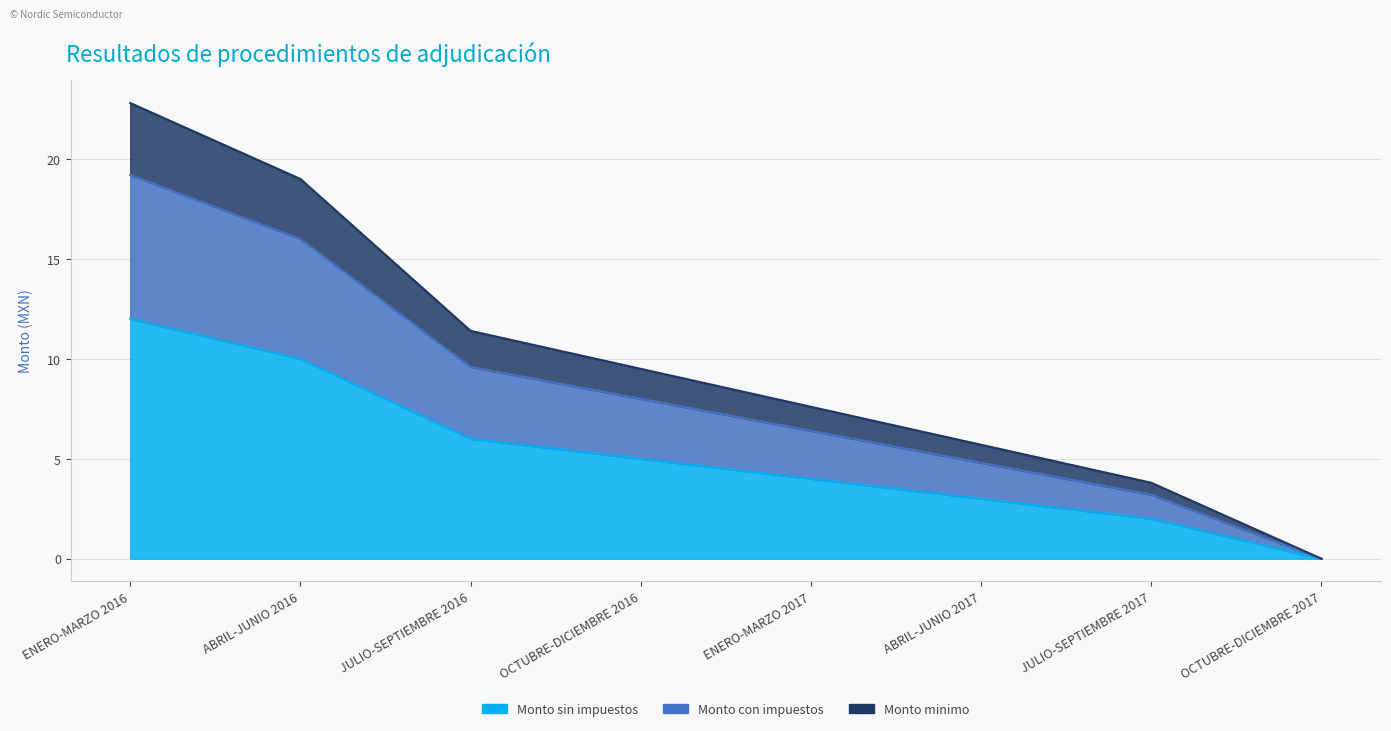

What is the label of the 3rd point from the right?

ABRIL-JUNIO 2017